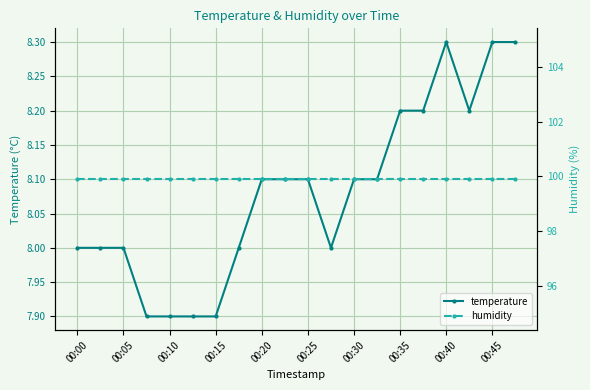

True or false: temperature and humidity cross at least once.

False